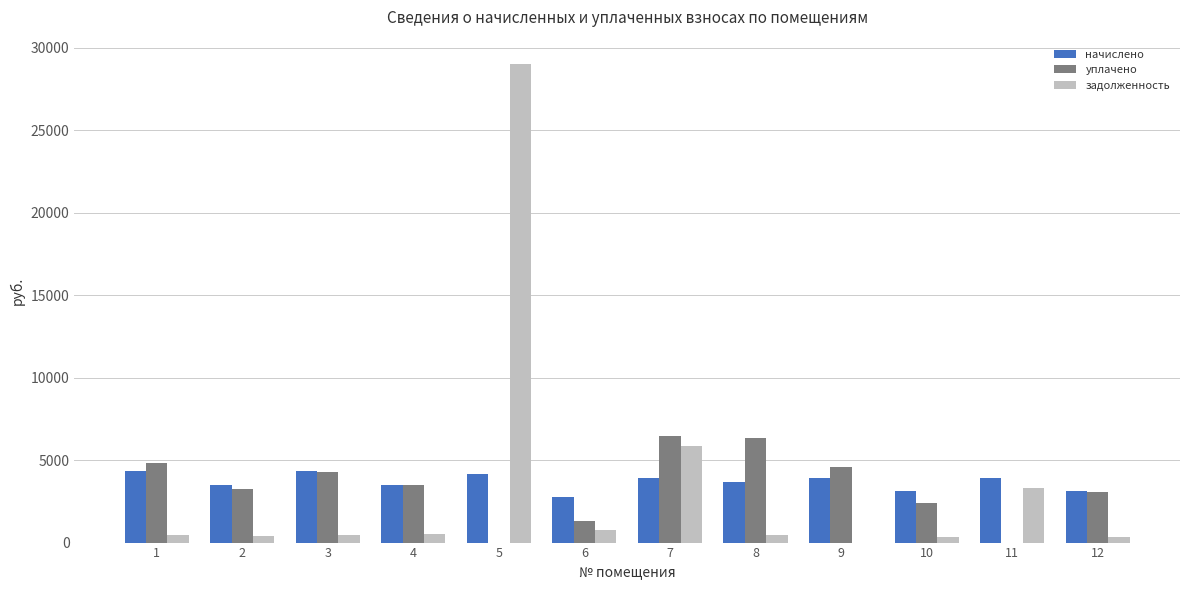

What is the difference between the уплачено values at 9 and 5?

4558.0